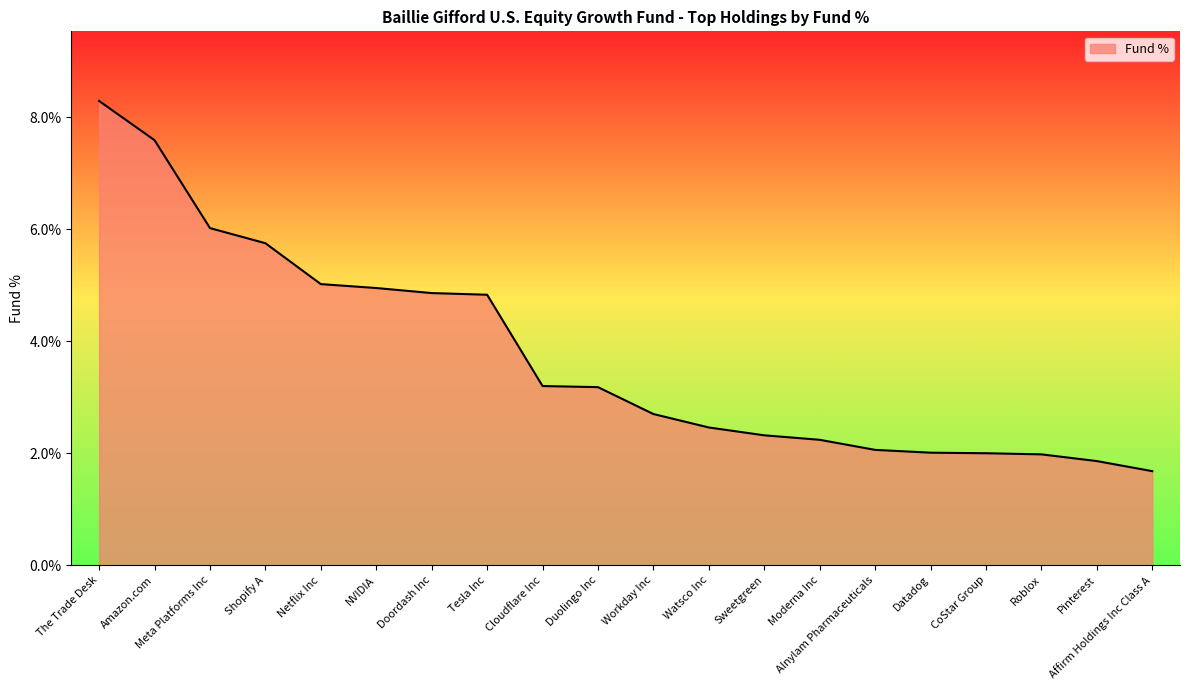

What is the difference between the values at Netflix Inc and Watsco Inc?

2.6